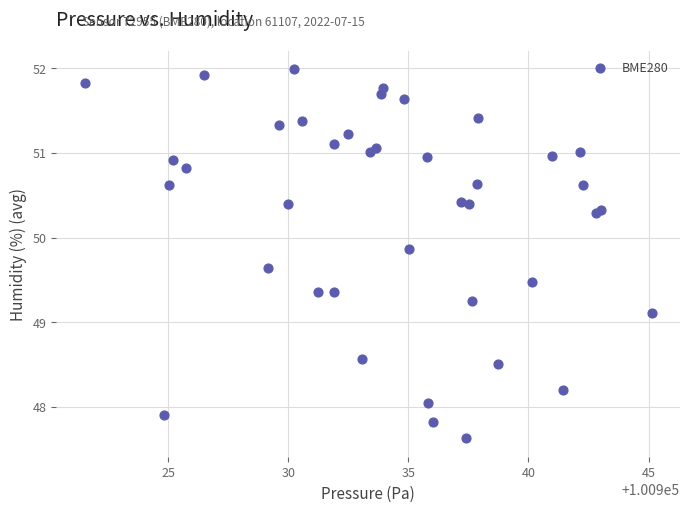

What Y value in the scatter plot is closest to 49?

49.1